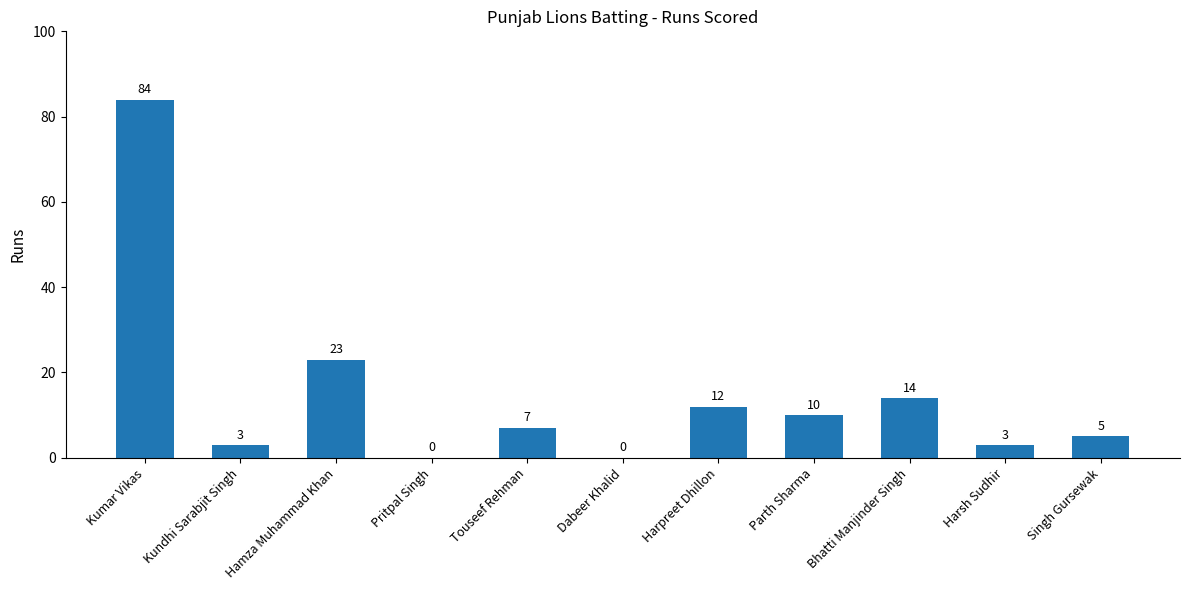

The value at Harsh Sudhir is 3. True or false?

True